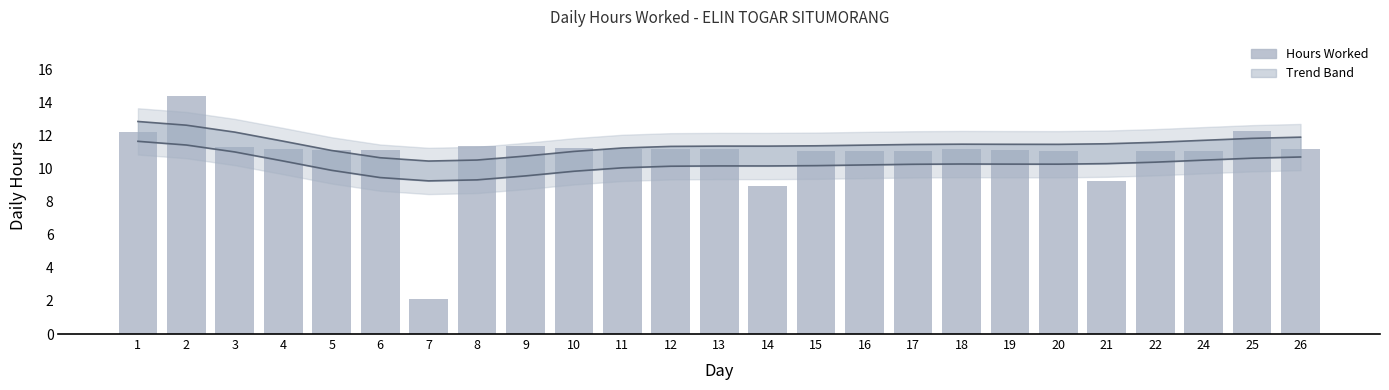

Reading left to right, transcribe all the data shown in this chart.

Trend (upper): 1=12.9	2=12.6	3=12.2	4=11.7	5=11.1	6=10.7	7=10.5	8=10.5	9=10.8	10=11.0	11=11.3	12=11.4	13=11.4	14=11.4	15=11.4	16=11.4	17=11.5	18=11.5	19=11.5	20=11.5	21=11.5	22=11.6	24=11.7	25=11.8	26=11.9
Trend (lower): 1=11.7	2=11.4	3=11.0	4=10.5	5=9.9	6=9.5	7=9.3	8=9.3	9=9.6	10=9.8	11=10.1	12=10.2	13=10.2	14=10.2	15=10.2	16=10.2	17=10.3	18=10.3	19=10.3	20=10.3	21=10.3	22=10.4	24=10.5	25=10.6	26=10.7
Hours Worked: 1=12.2	2=14.4	3=11.3	4=11.2	5=11.1	6=11.1	7=2.1	8=11.4	9=11.4	10=11.3	11=11.2	12=11.2	13=11.2	14=8.9	15=11.1	16=11.1	17=11.1	18=11.2	19=11.2	20=11.1	21=9.3	22=11.1	24=11.1	25=12.3	26=11.2